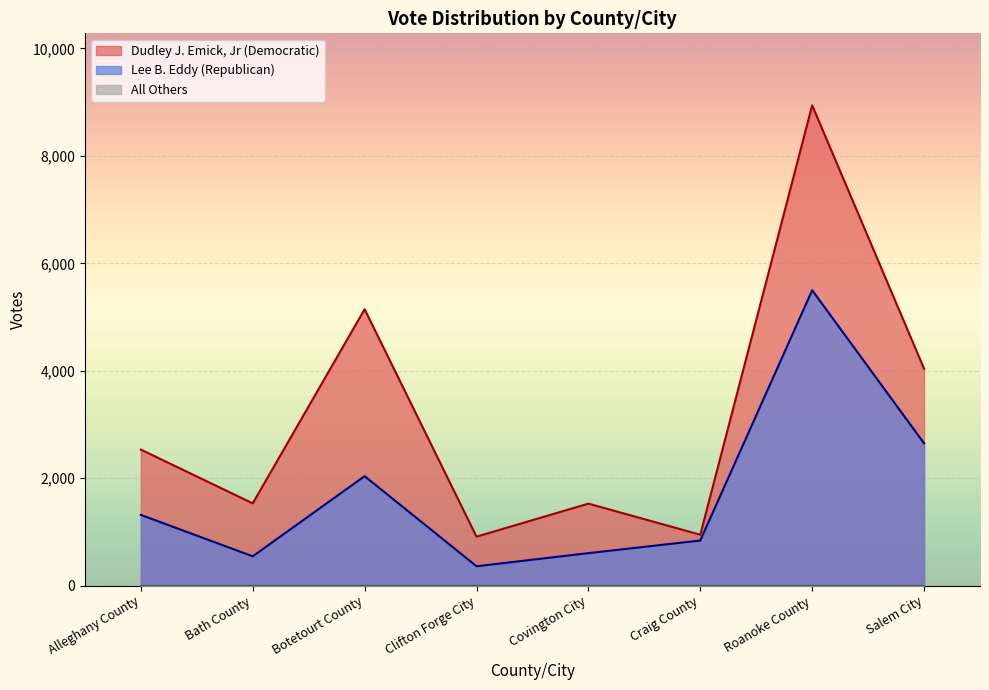

True or false: Dudley J. Emick, Jr (Democratic) and Lee B. Eddy (Republican) intersect in this chart.

False